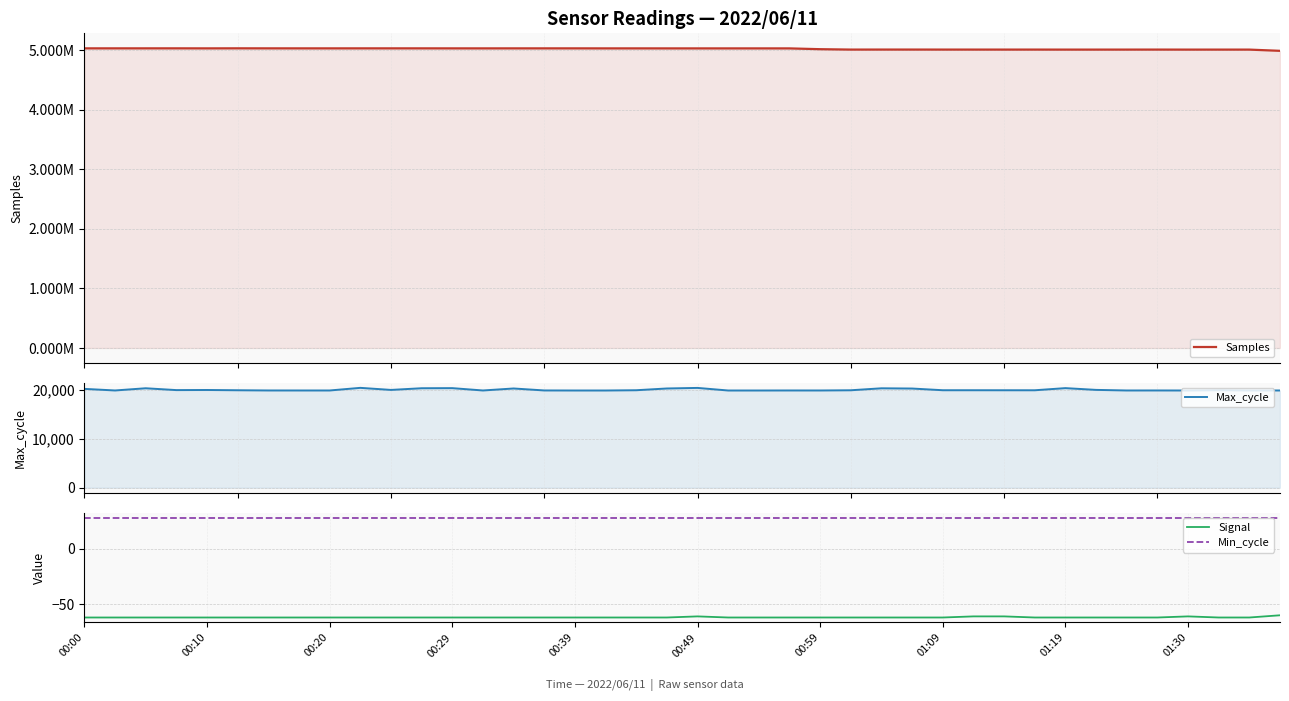

What is the sum of the Max_cycle values at 00:00 and 39?

40175